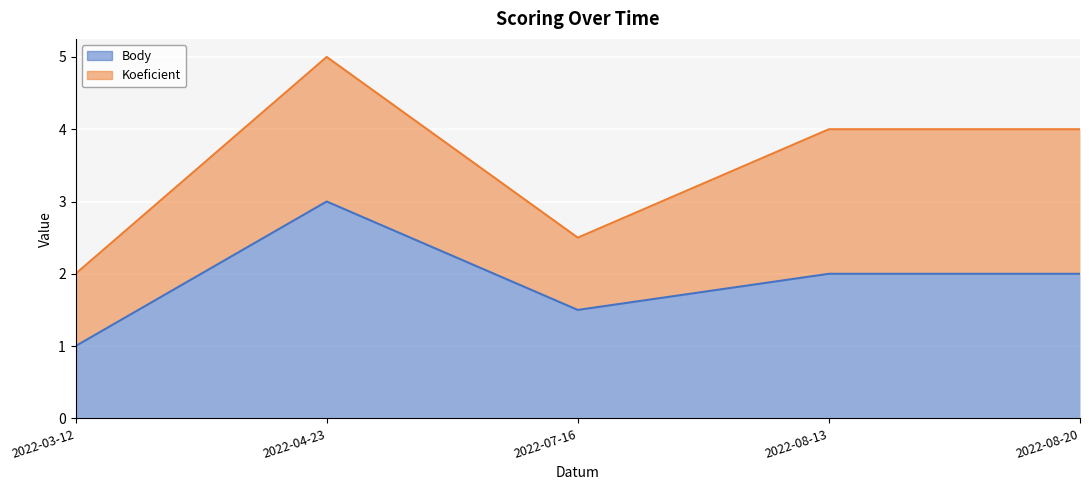

Which label corresponds to the largest value in the chart?

2022-04-23